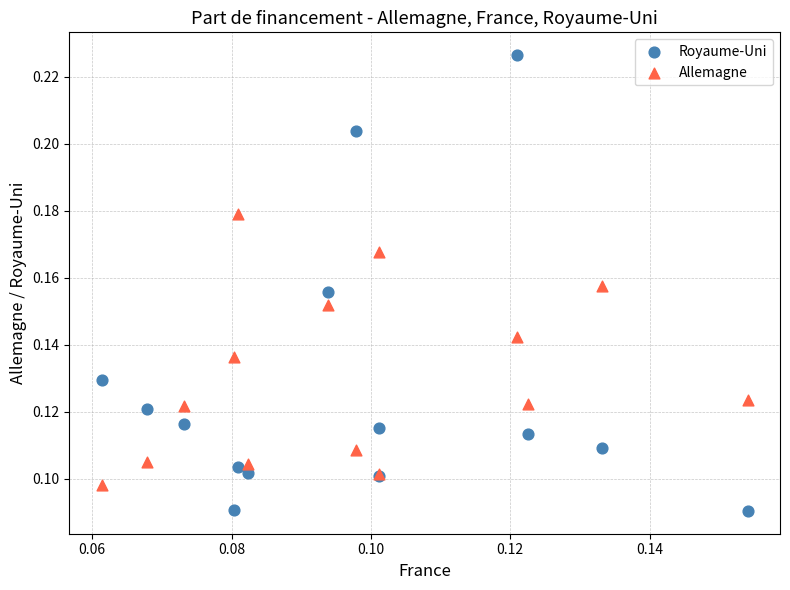

Which series contains the lowest Y value?

Royaume-Uni